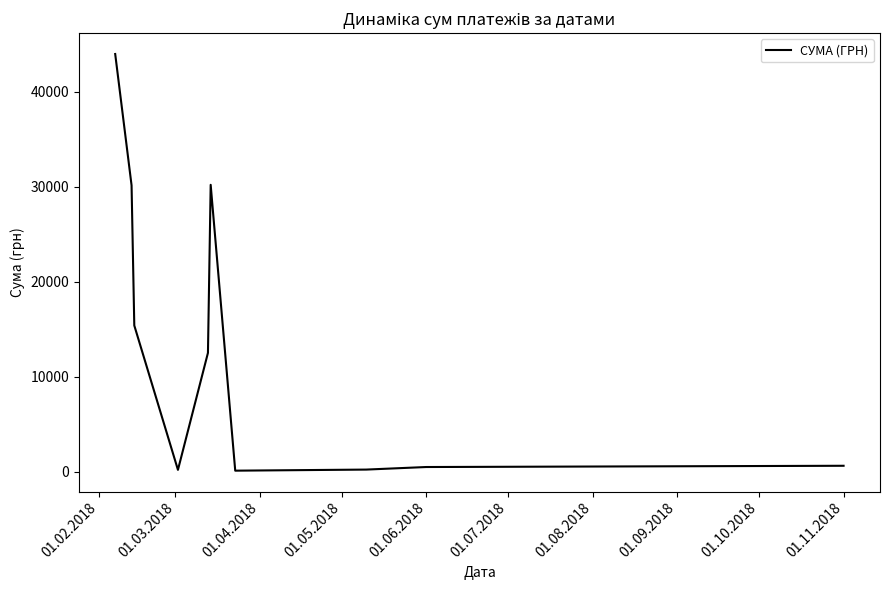

What is the greatest value displayed?

43966.8